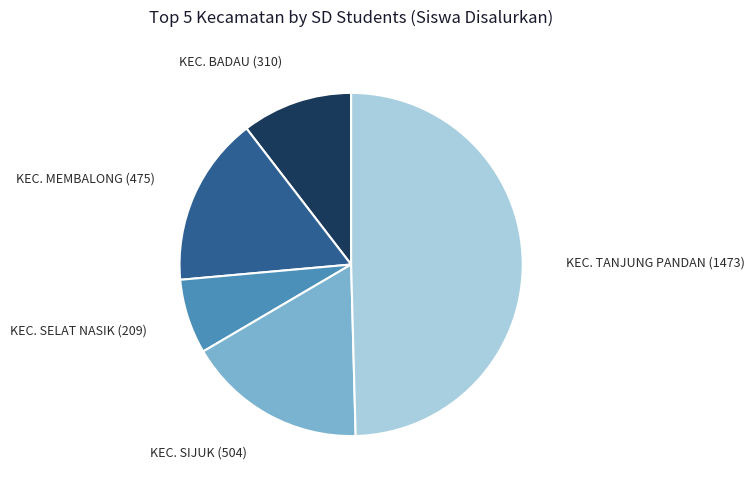

How many slices are in this pie chart?

5